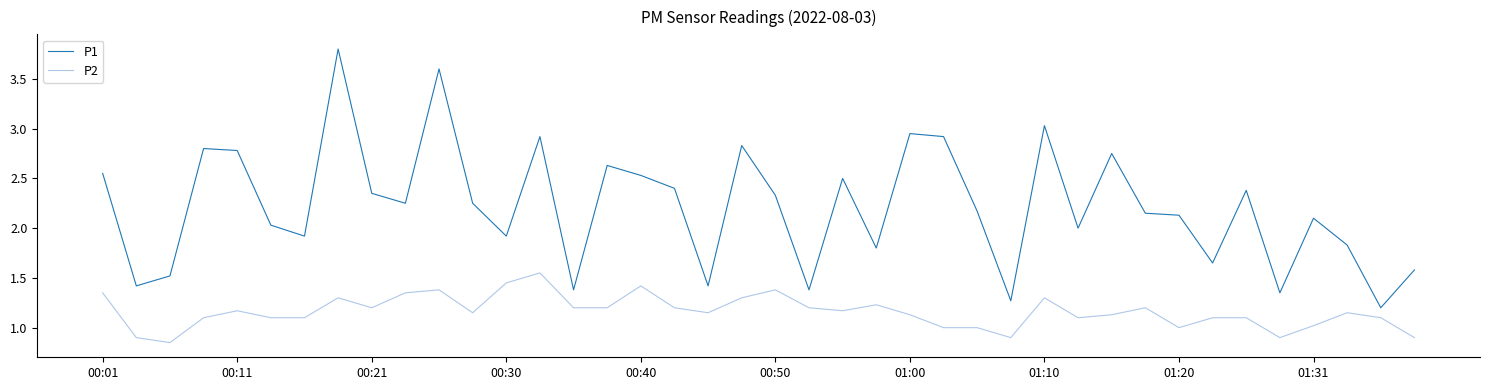

True or false: P1 and P2 intersect in this chart.

False